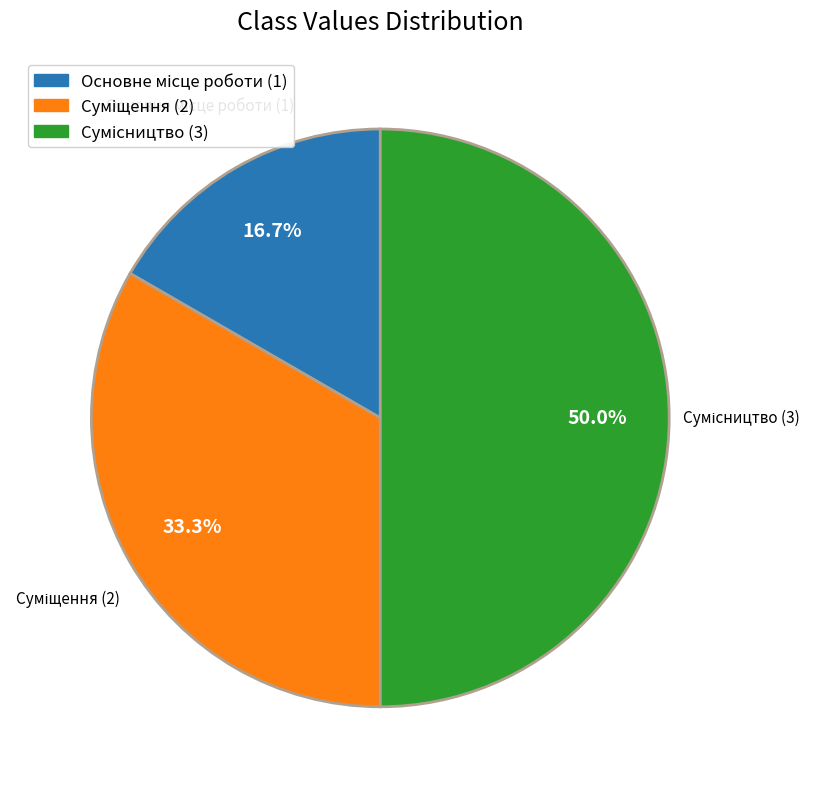

Which slice is the smallest?

Основне місце роботи